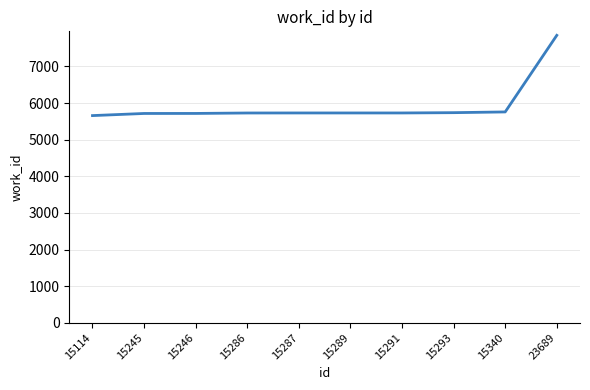

What is the difference between the values at 15287 and 15246?

13